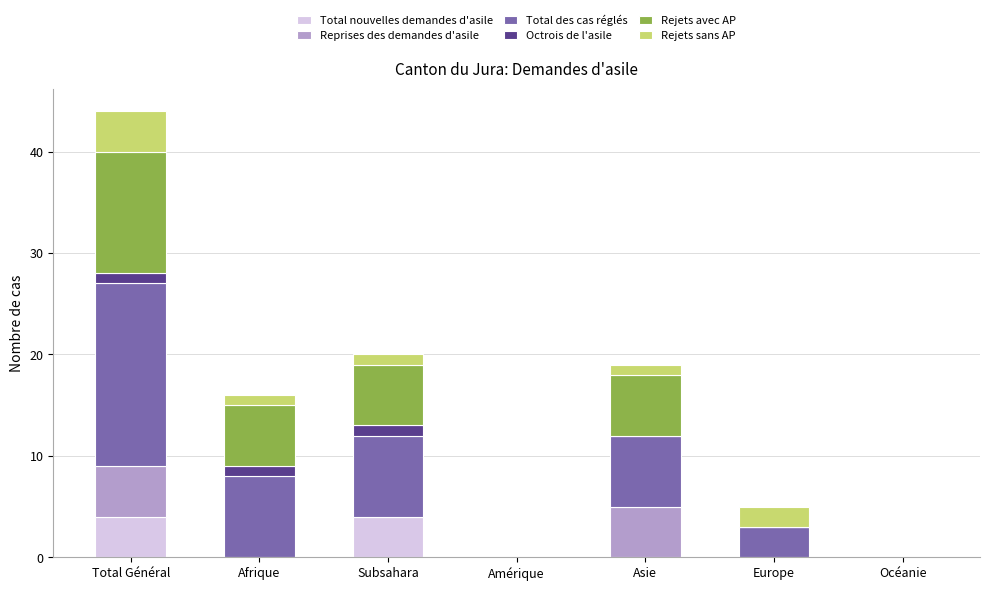

Count the number of data series in this chart.

6